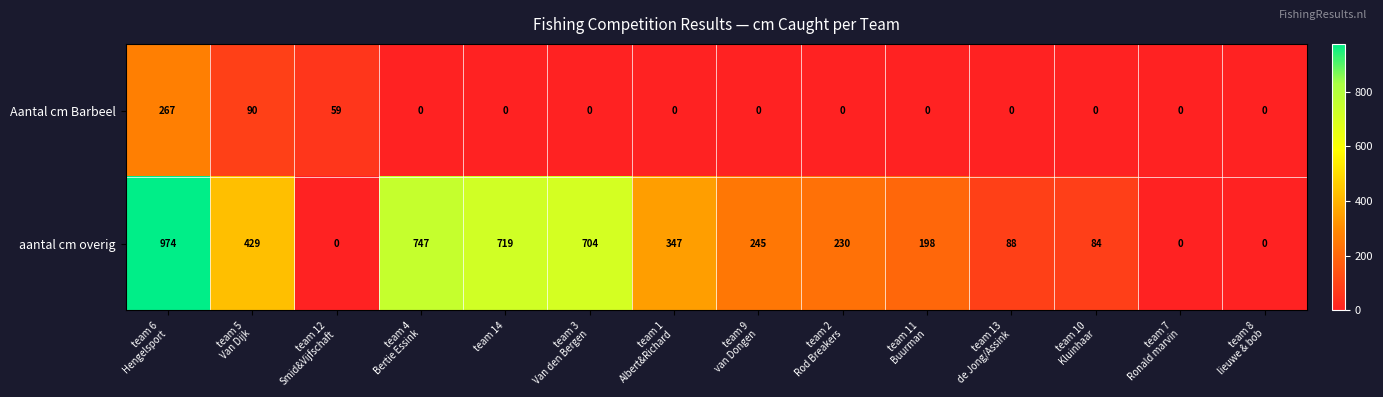

How many distinct data groups are displayed?

2